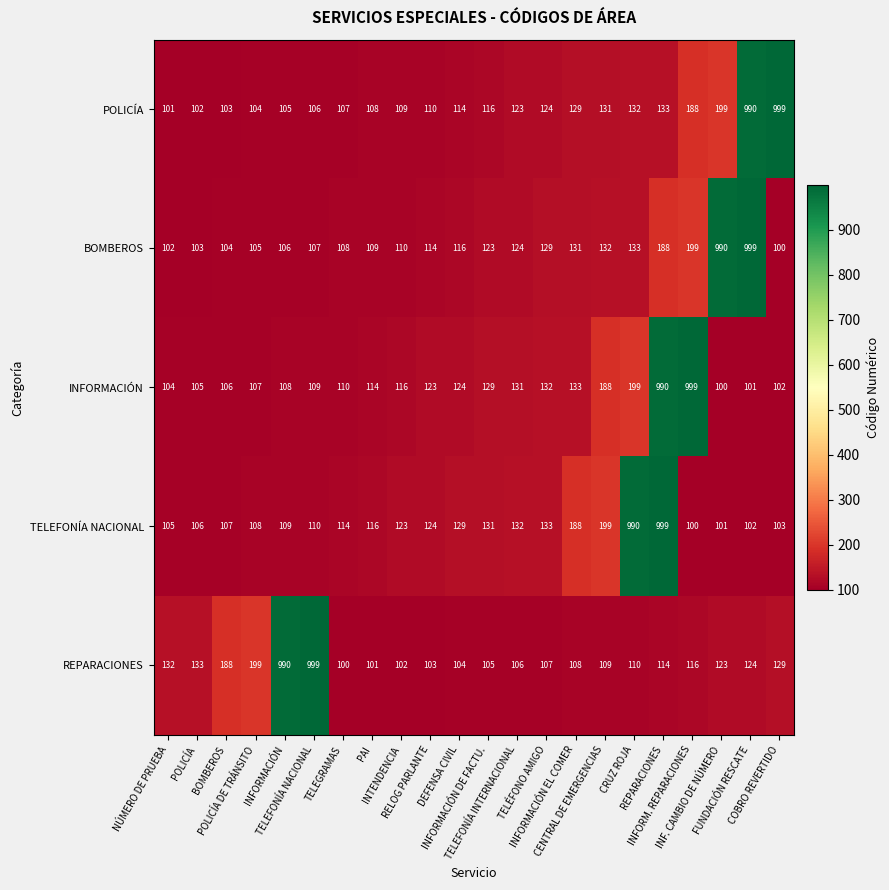

At how many categories does at least one series exceed 725?

8